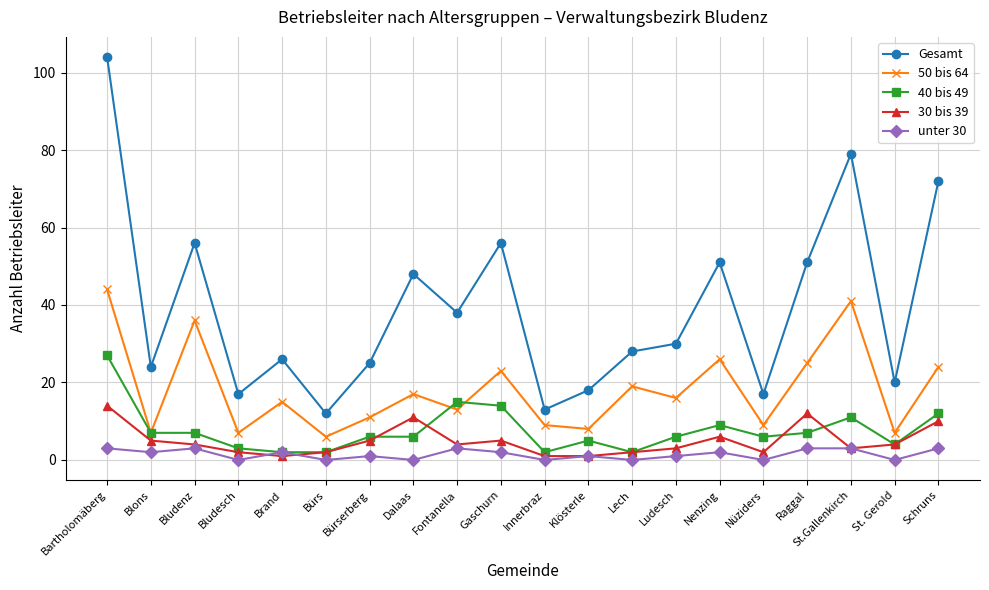

What position from the left is Schruns?

20